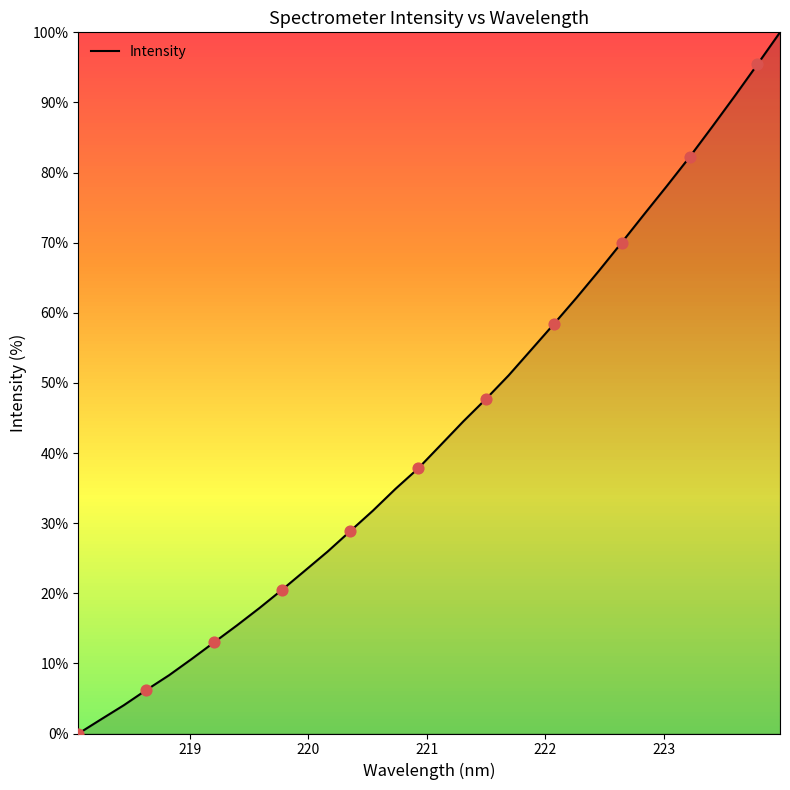

What is the greatest value displayed?

100.0